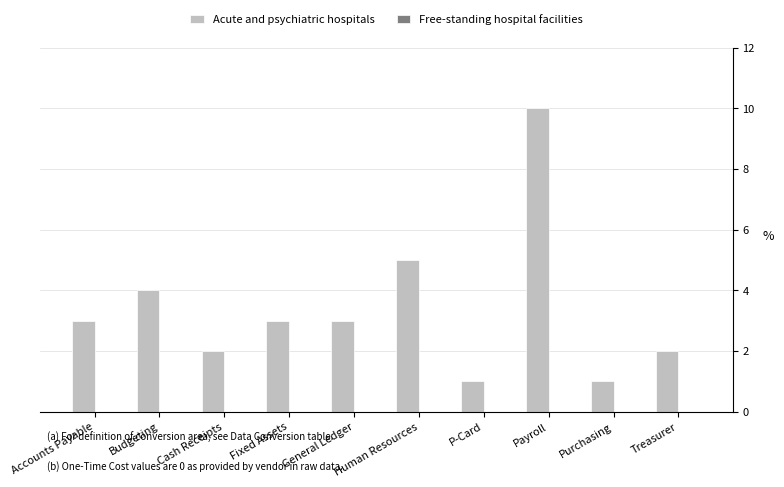

What is the difference between the second highest and minimum values?

4